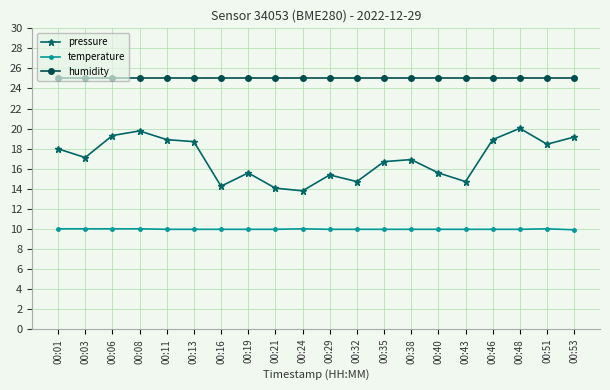

How many categories are shown in the chart?

20